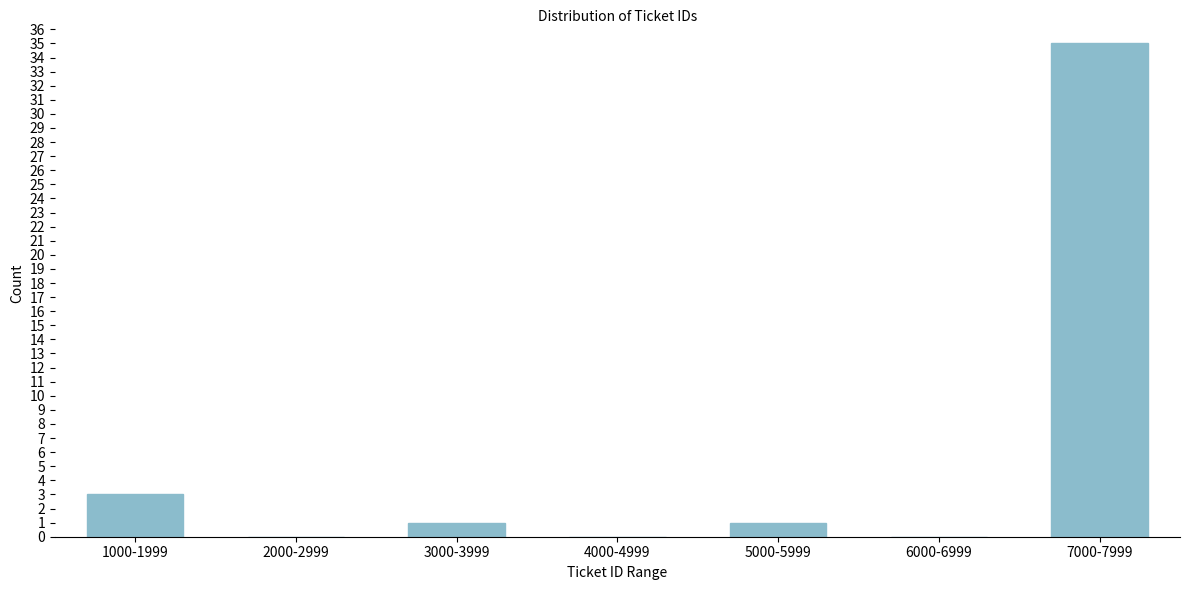

Reading left to right, what are all the values shown in this chart?

1000-1999=3	2000-2999=0	3000-3999=1	4000-4999=0	5000-5999=1	6000-6999=0	7000-7999=35